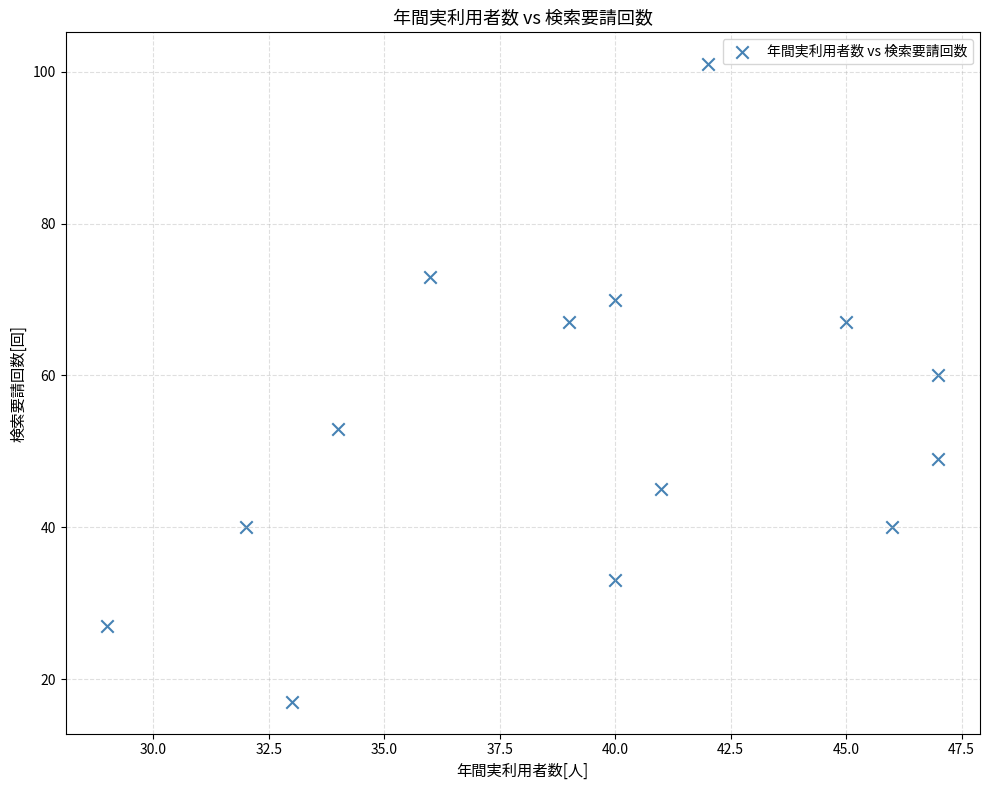

What is the range of Y values (max minus min)?

84